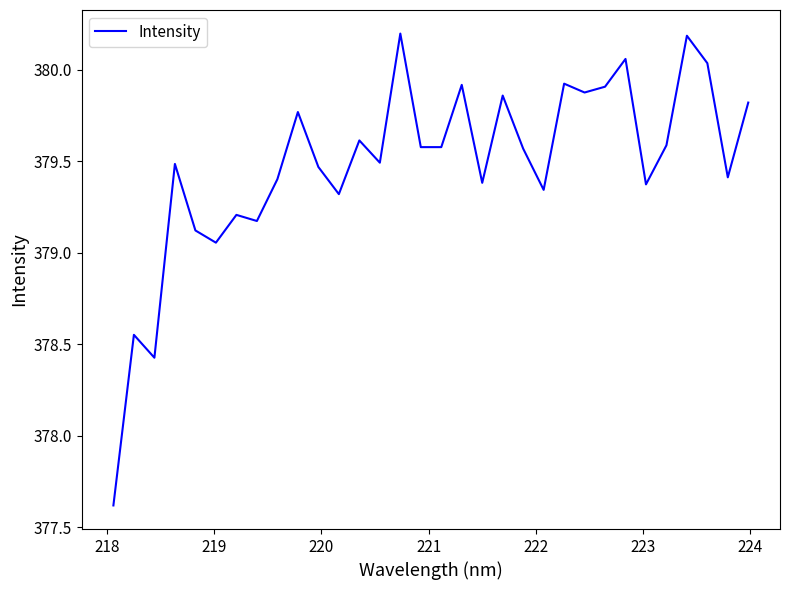

How many lines are shown in the chart?

1